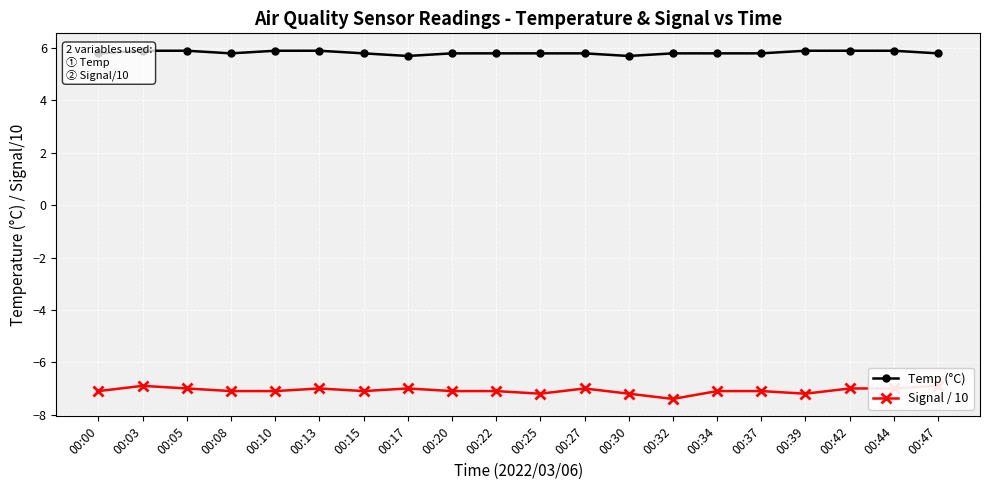

How many lines are shown in the chart?

2